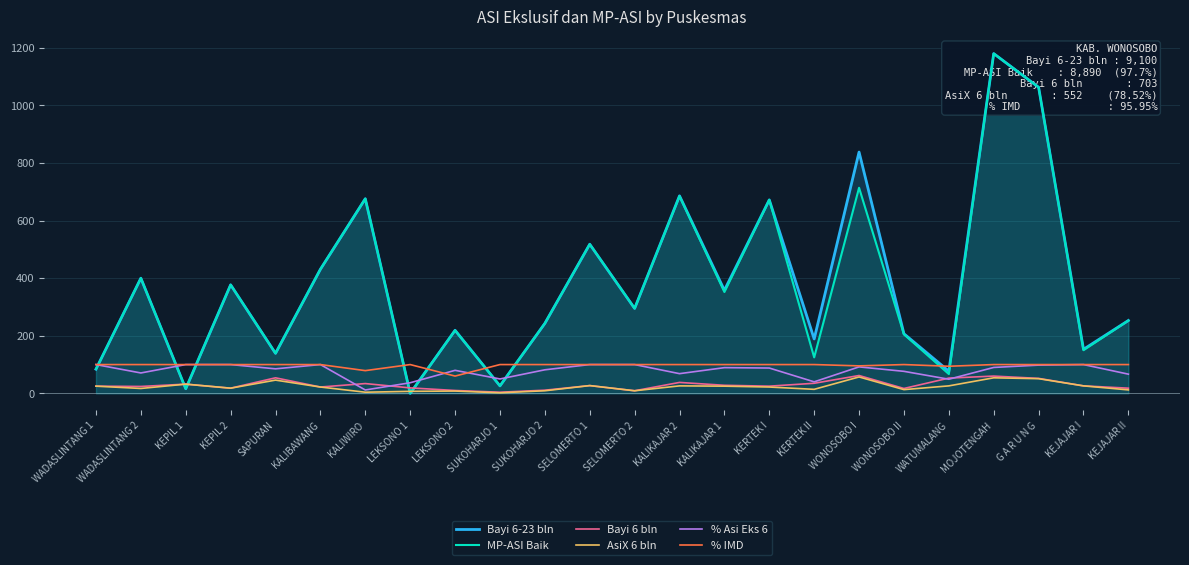

At which label does MP-ASI Baik first exceed 295?

WADASLINTANG 2